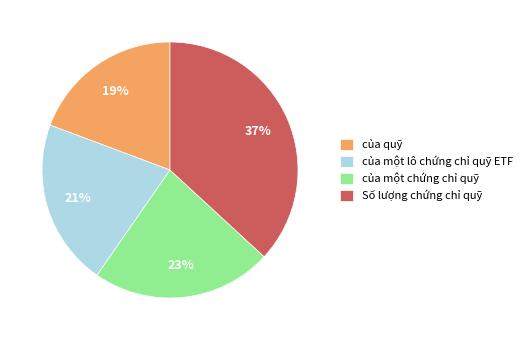

To the nearest percent, what portion does của quỹ represent?

19%